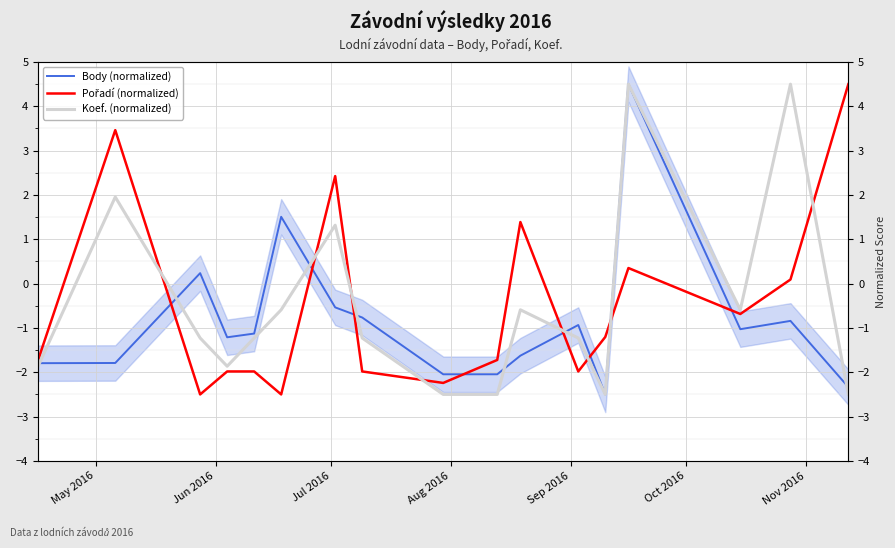

What is the sum of all Body (normalized) values?

-14.3